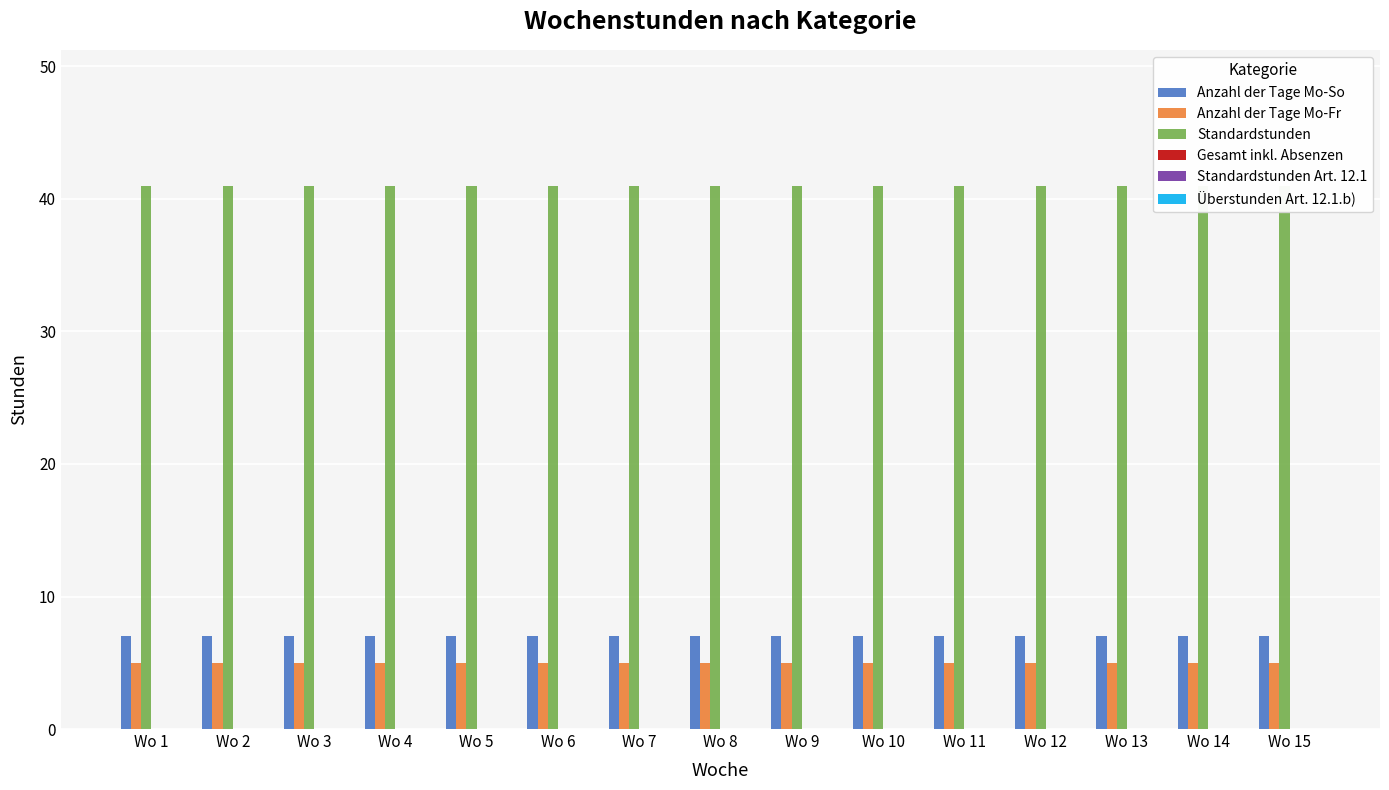

Reading left to right, list all the values displayed in this chart.

Anzahl der Tage Mo-So: 7	7	7	7	7	7	7	7	7	7	7	7	7	7	7
Anzahl der Tage Mo-Fr: 5	5	5	5	5	5	5	5	5	5	5	5	5	5	5
Standardstunden: 41	41	41	41	41	41	41	41	41	41	41	41	41	41	41
Gesamt inkl. Absenzen: 0	0	0	0	0	0	0	0	0	0	0	0	0	0	0
Standardstunden Art. 12.1: 0	0	0	0	0	0	0	0	0	0	0	0	0	0	0
Überstunden Art. 12.1.b): 0	0	0	0	0	0	0	0	0	0	0	0	0	0	0